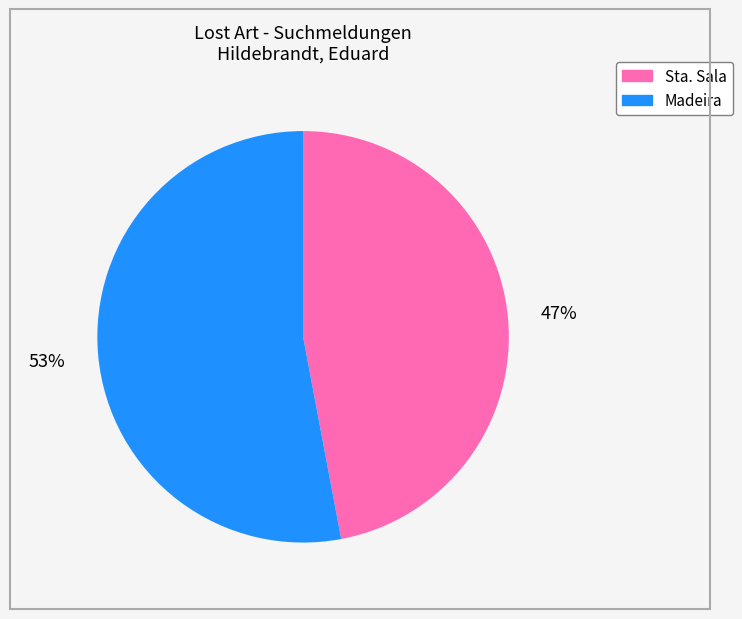

Combined, do Sta. Sala and Madeira account for over 50%?

Yes